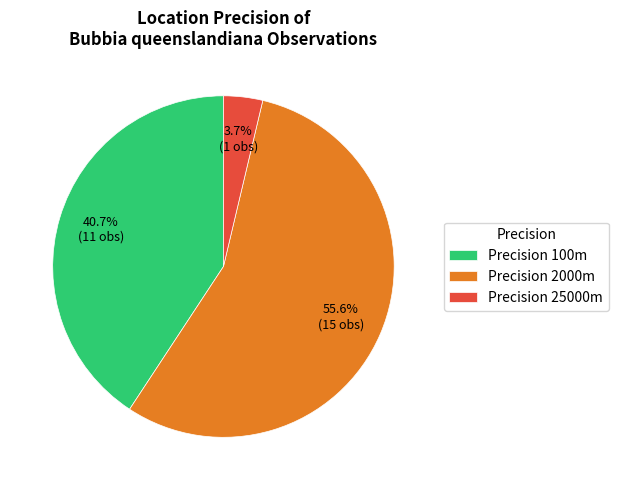

What is the ratio of the value at Precision 100m to the value at Precision 2000m?

0.7